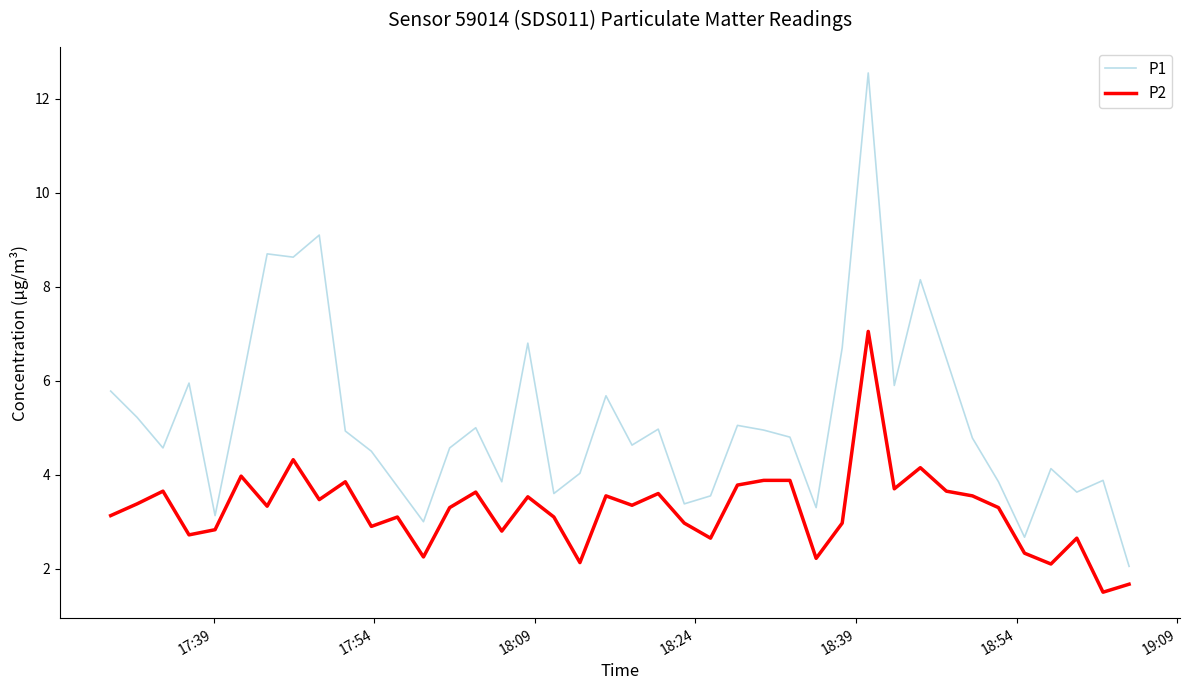

True or false: P2 and P1 intersect in this chart.

False